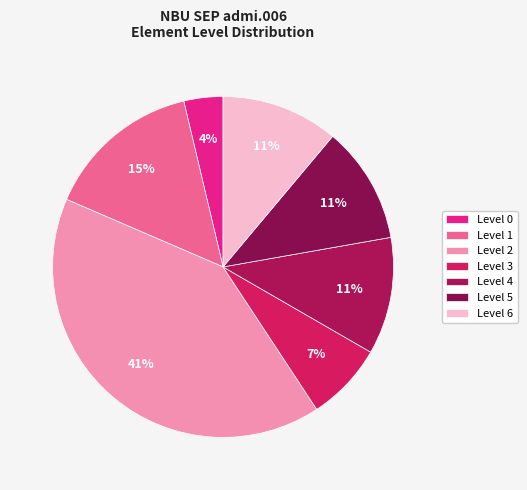

How many slices are in this pie chart?

7